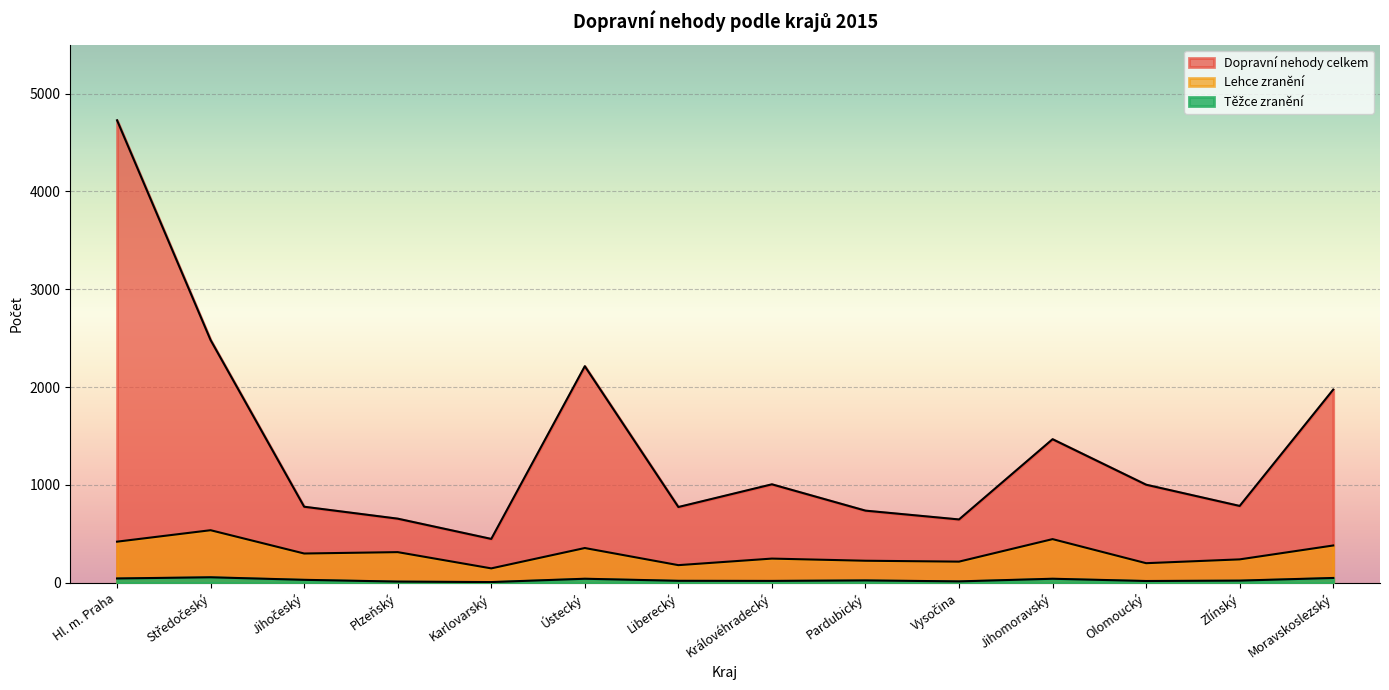

What is the label of the 1st point from the right?

Moravskoslezský